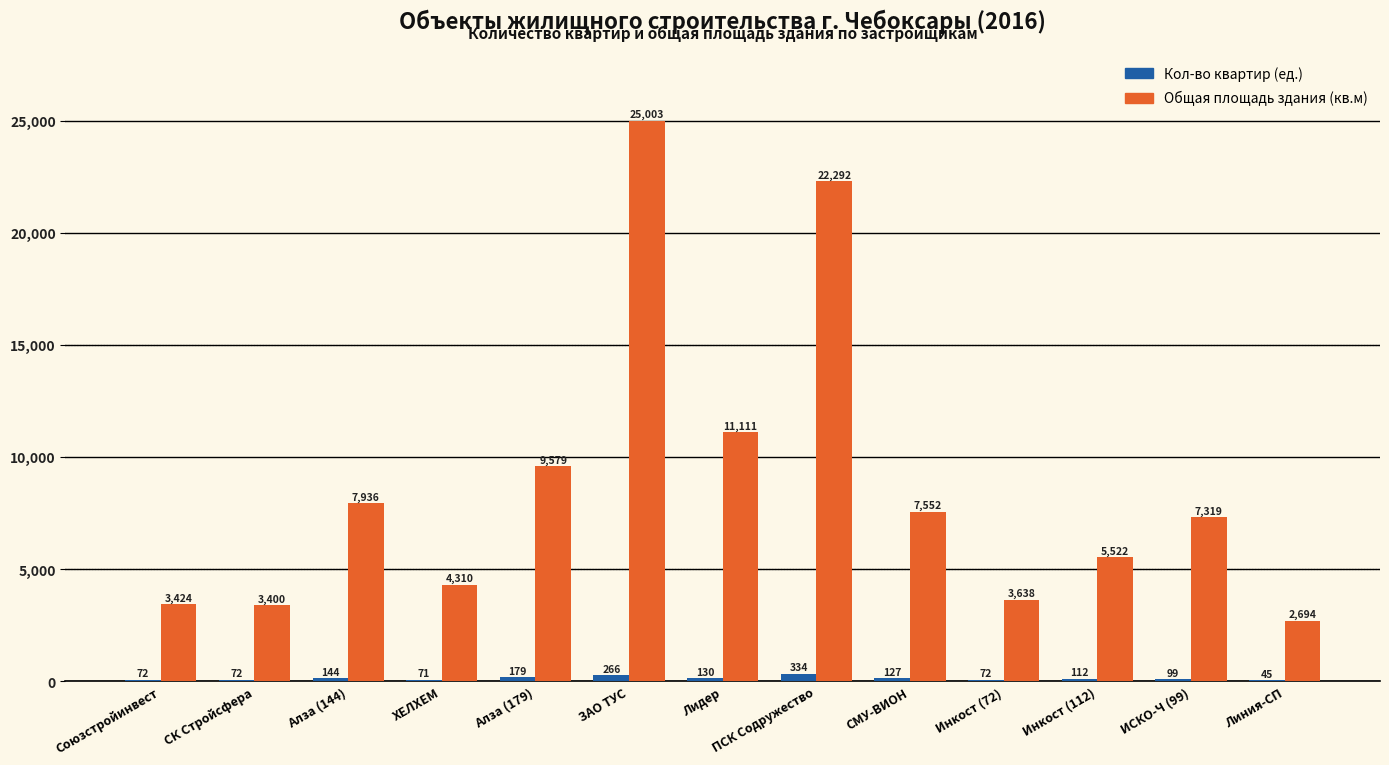

Does the chart contain stacked bars?

No